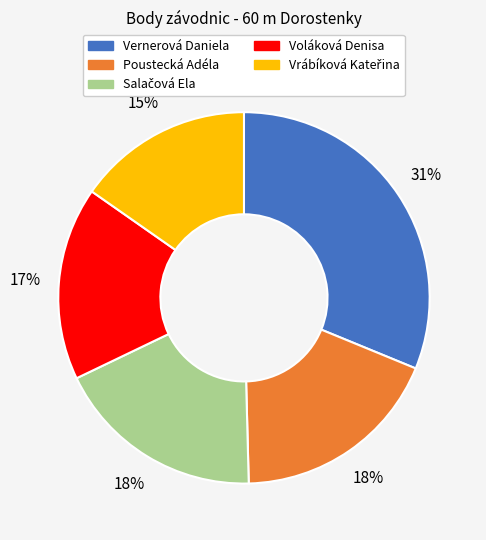

Does Voláková Denisa account for over 50% of the chart?

No